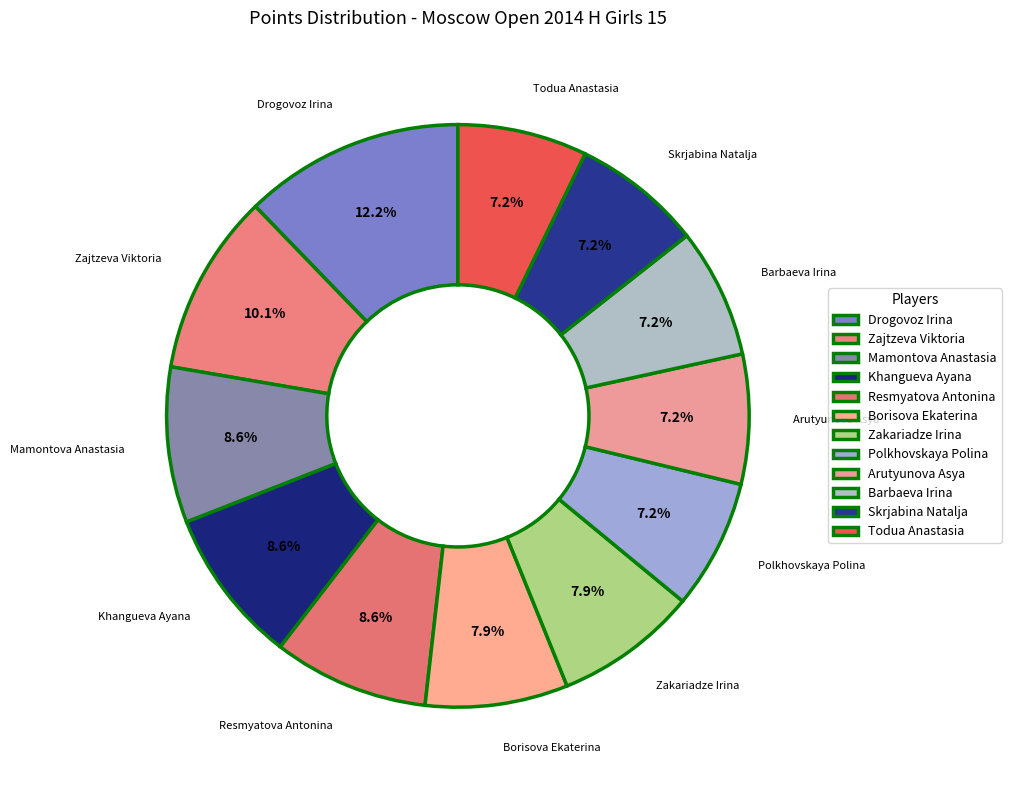

Rank the categories by value from highest to lowest.

Drogovoz Irina, Zajtzeva Viktoria, Mamontova Anastasia, Khangueva Ayana, Resmyatova Antonina, Borisova Ekaterina, Zakariadze Irina, Polkhovskaya Polina, Arutyunova Asya, Barbaeva Irina, Skrjabina Natalja, Todua Anastasia